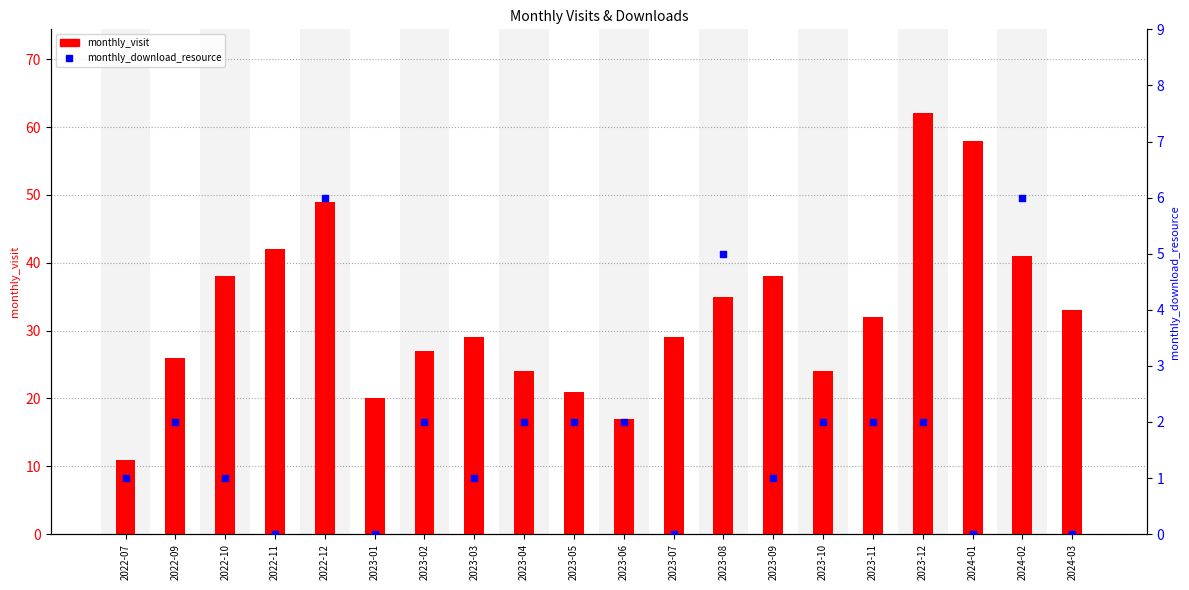

Which series has the largest total across all categories?

monthly_visit